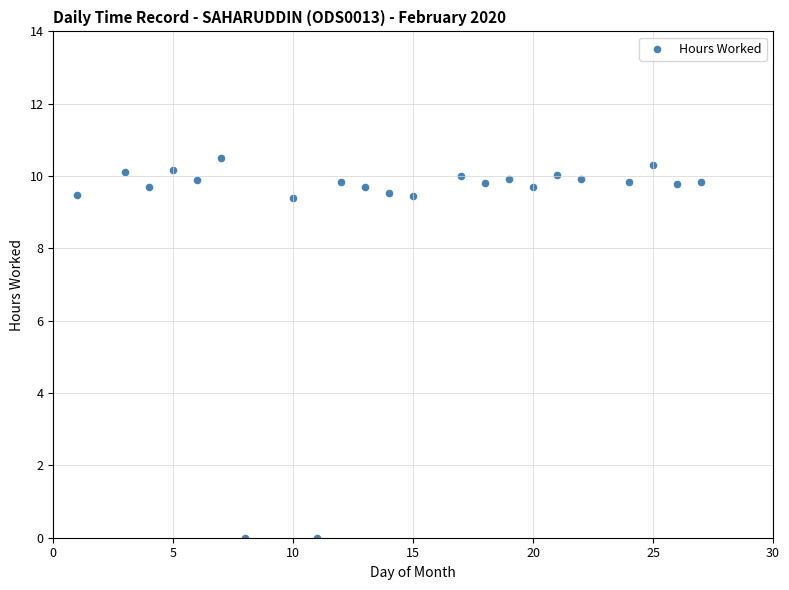

What is the range of X values (max minus min)?

26.0